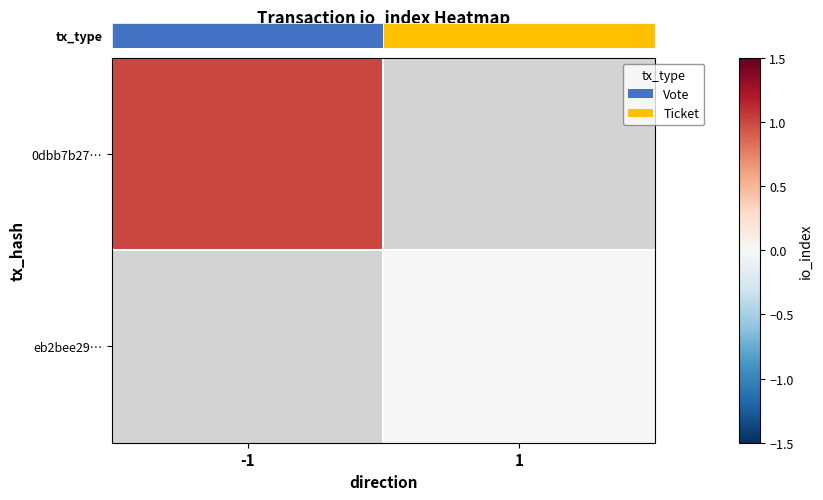

At which category does the chart reach its minimum across all series?

1